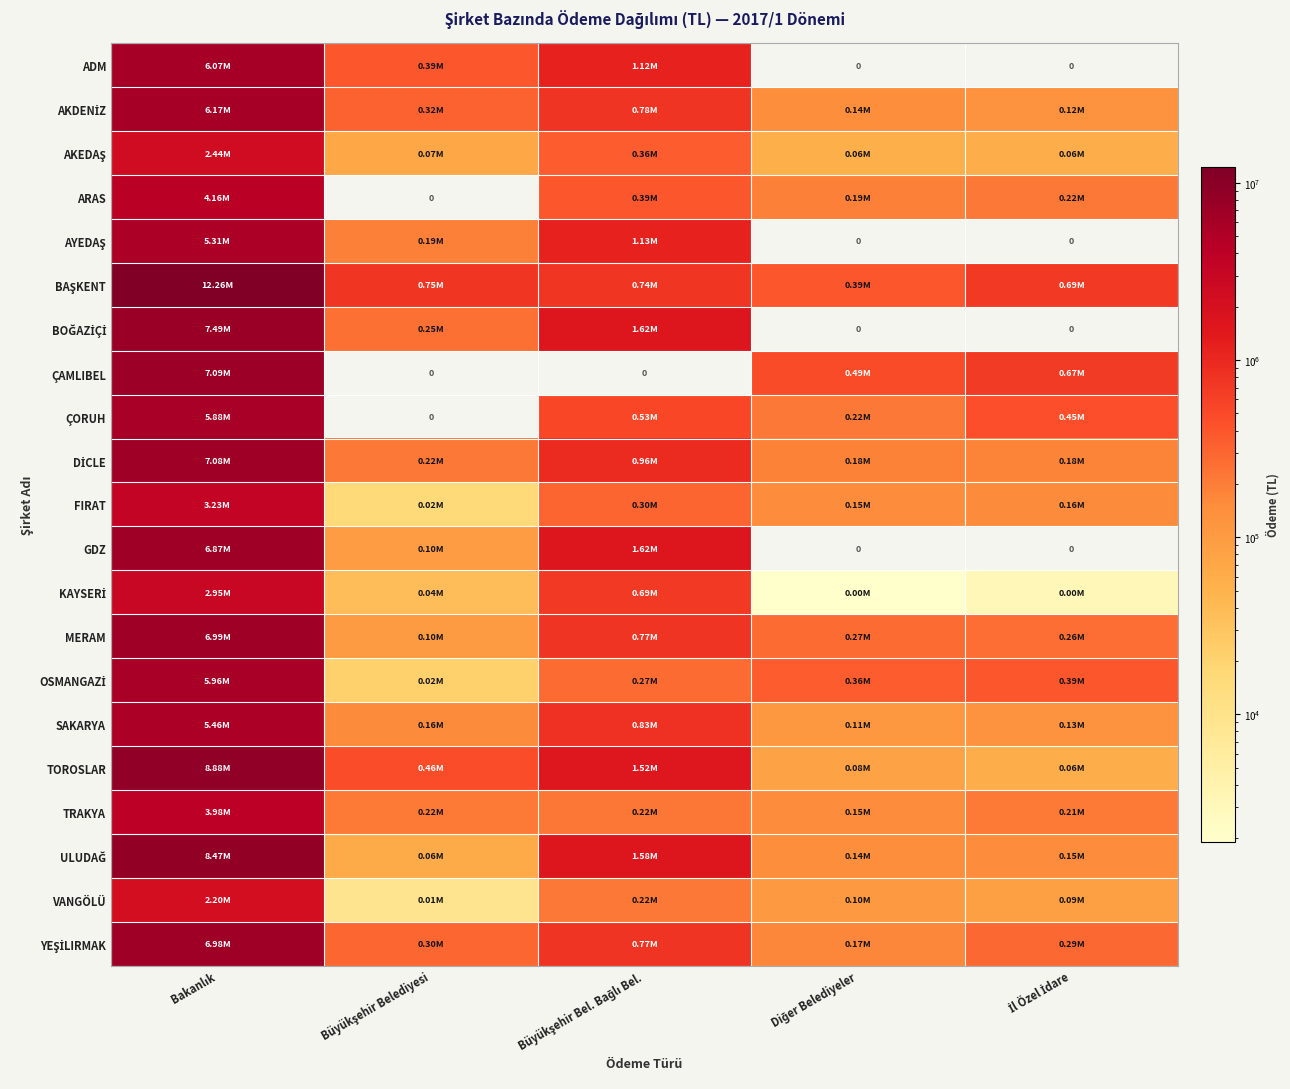

What is the sum of the SAKARYA values at Büyükşehir Bel. Bağlı Bel. and İl Özel İdare?

957324.0